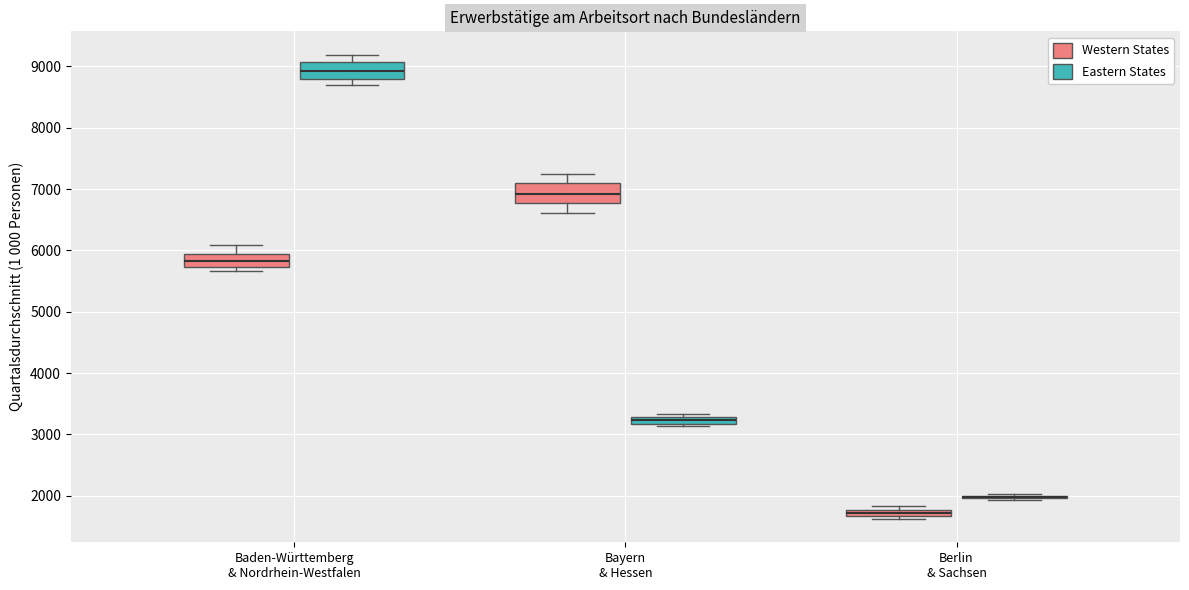

Where is the lower edge of the box for Baden-Württemberg & Nordrhein-Westfalen (Eastern States) on the y-axis? The values are not printed on the chart, so give them approximately, as read against the axis.

8800